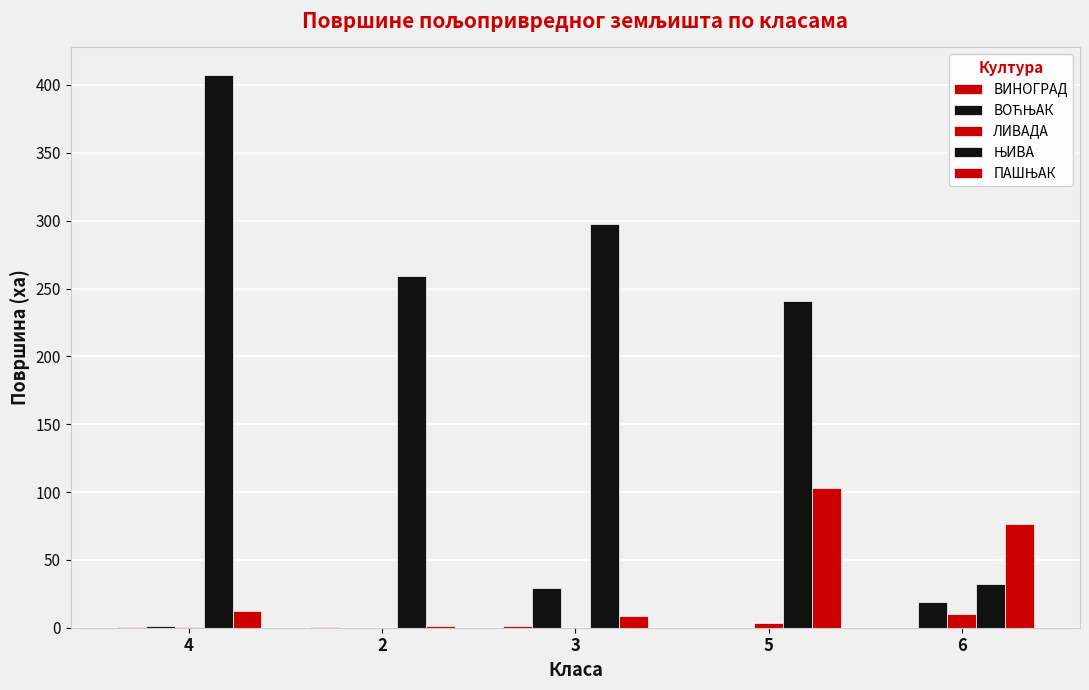

Reading left to right, what are all the values shown in this chart?

ВИНОГРАД: 0.3	0.2	1.1	0.0	0.0
ВОЋЊАК: 1.6	0.0	29.0	0.1	19.3
ЛИВАДА: 0.3	0.0	0.0	3.6	10.2
ЊИВА: 407.3	259.3	297.6	241.1	32.5
ПАШЊАК: 12.2	1.0	8.7	103.2	76.8